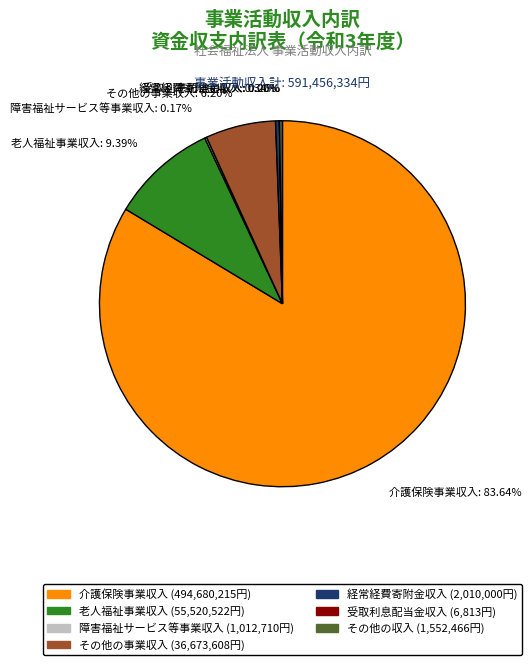

To the nearest percent, what portion does その他の事業収入 represent?

6%